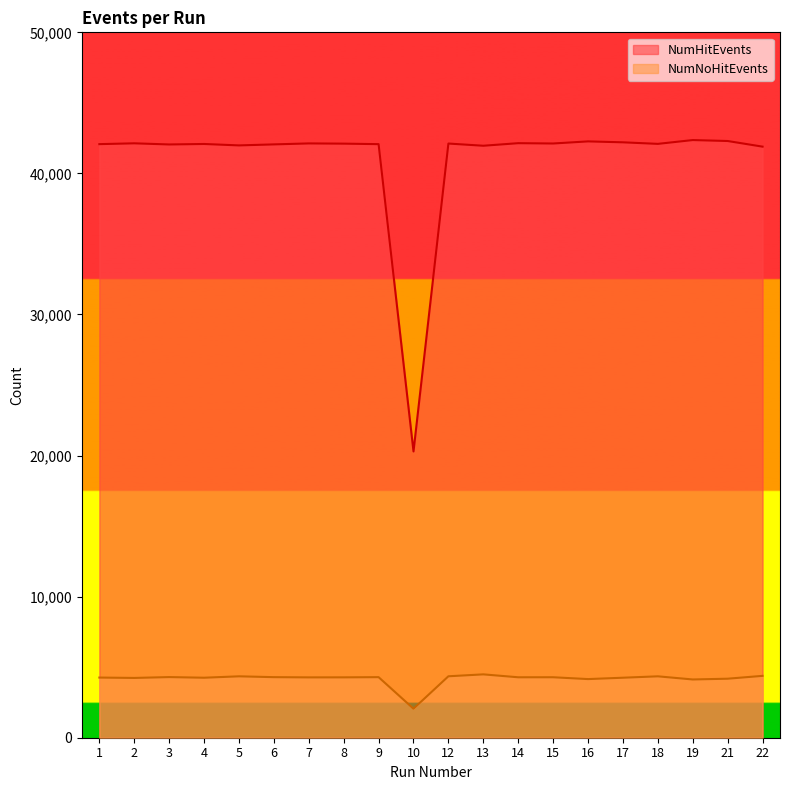

True or false: NumNoHitEvents and NumHitEvents cross at least once.

False